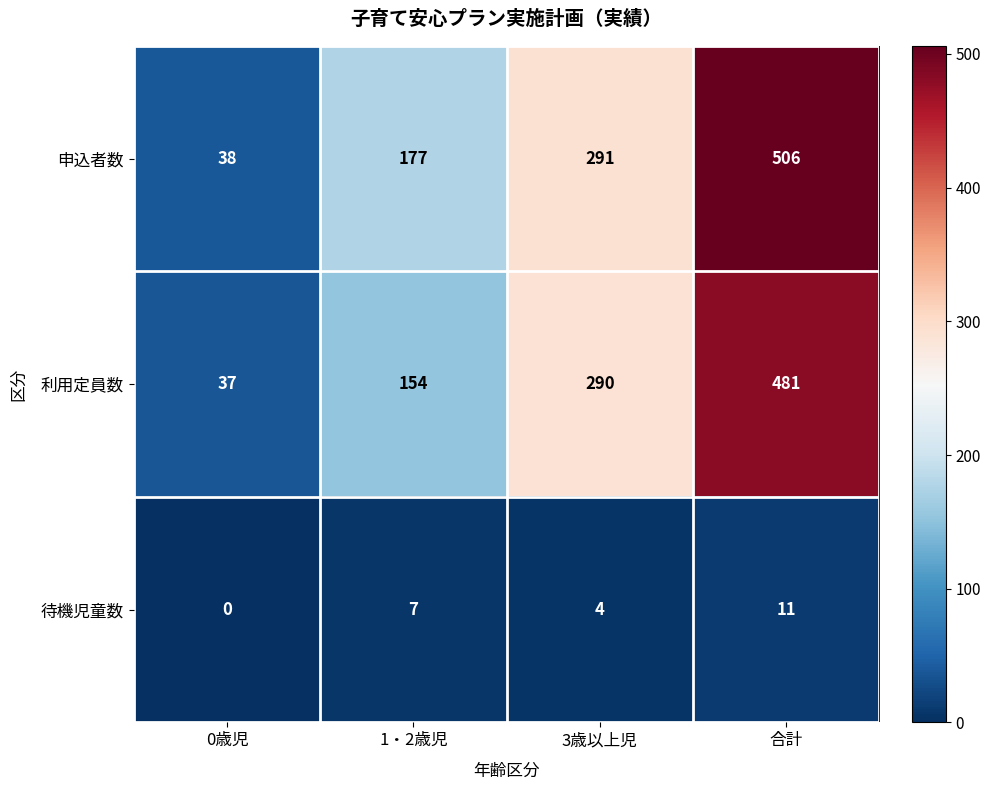

Which series has the largest total across all categories?

申込者数